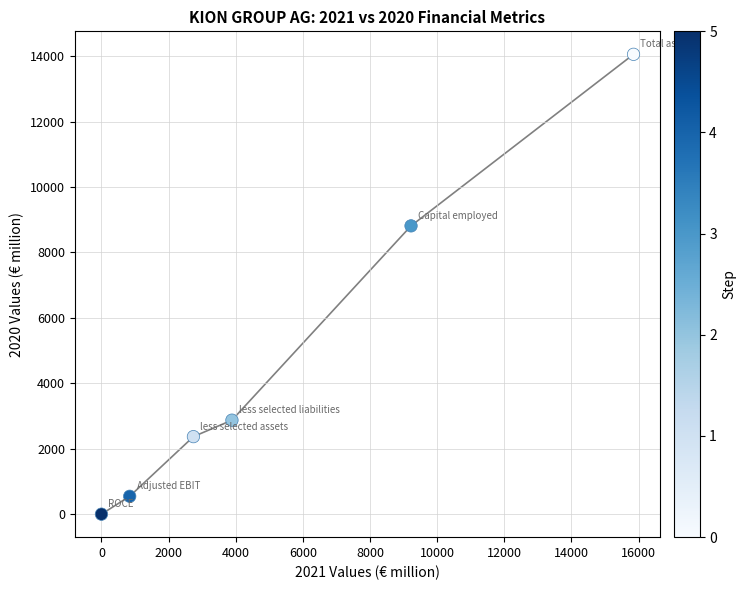

What Y value in the scatter plot is closest to 7027?

8812.3